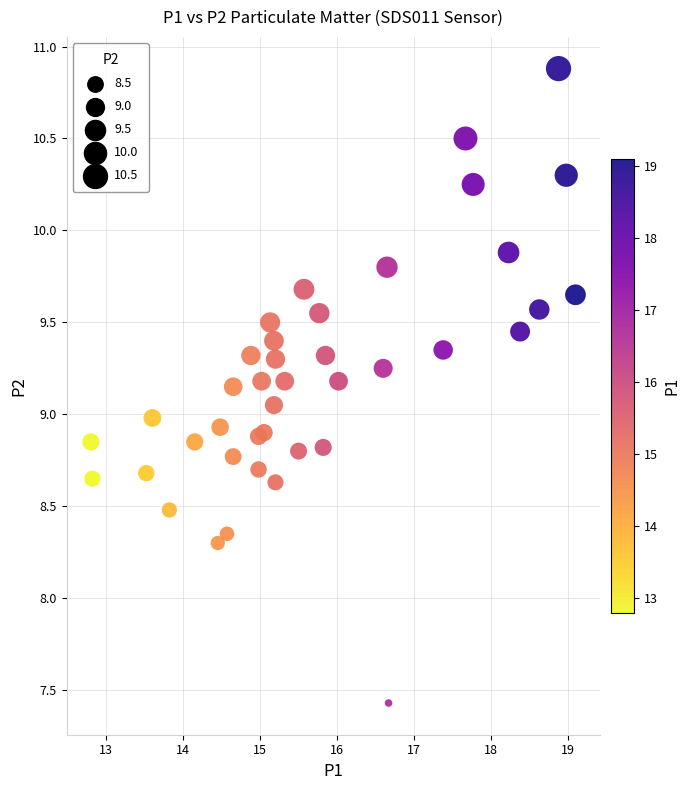

What is the range of X values (max minus min)?

6.3